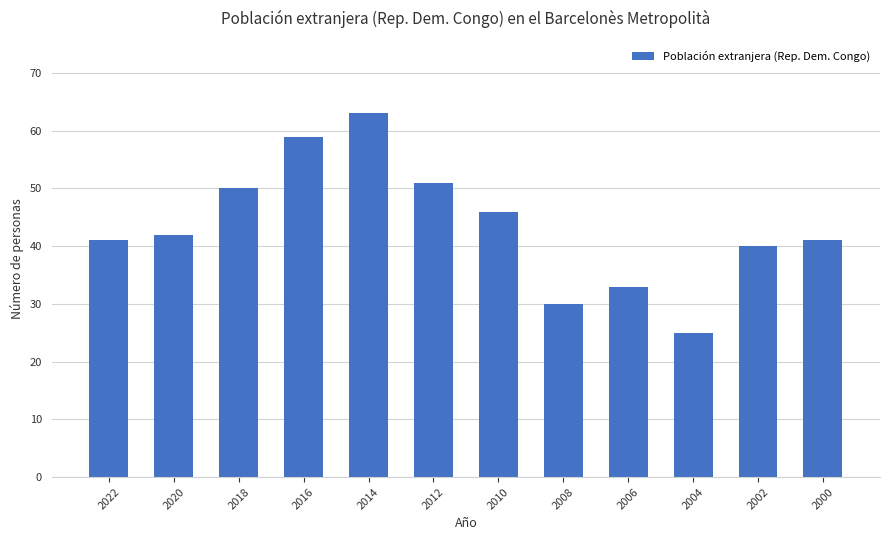

What is the ratio of the value at 2008 to the value at 2006?

0.9